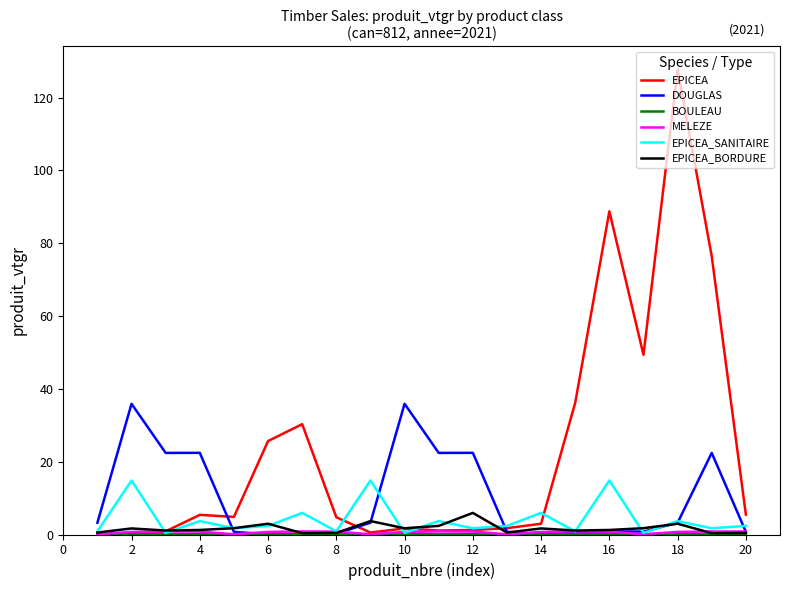

How many lines are shown in the chart?

6